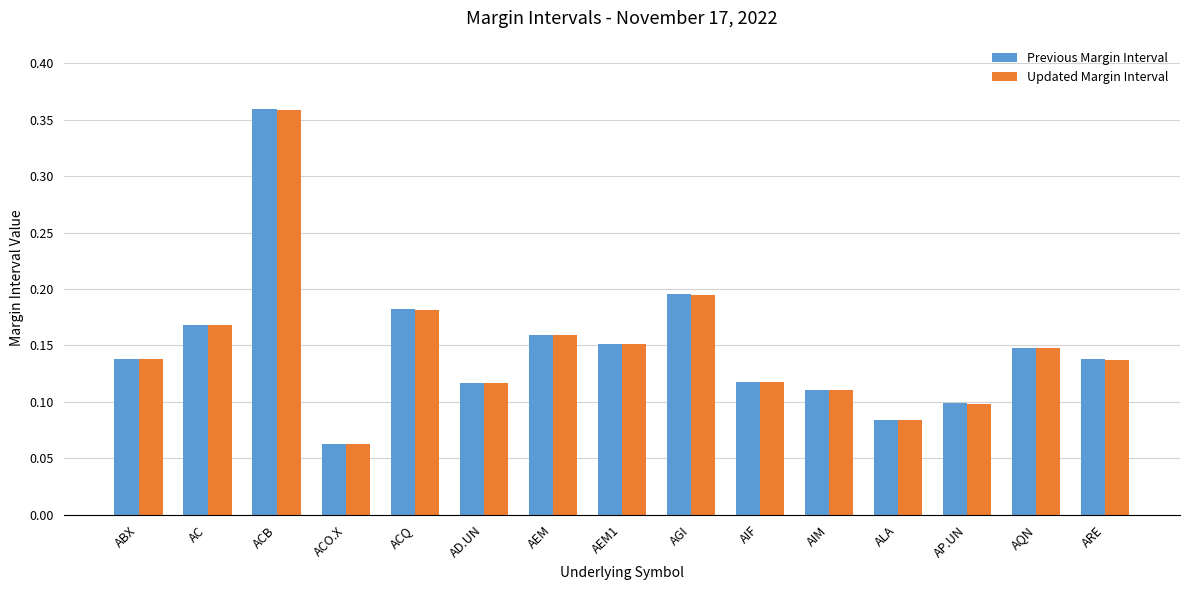

What is the difference between the maximum and minimum values in the Updated Margin Interval series?

0.3